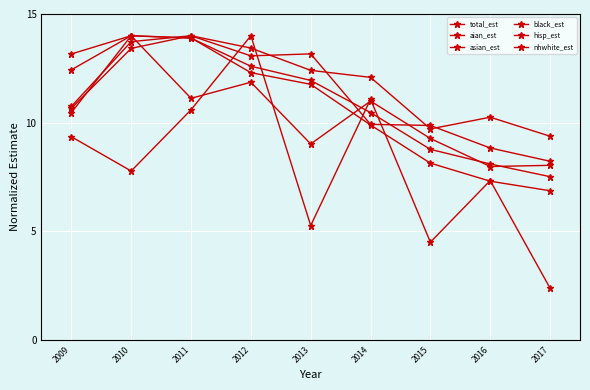

What is the difference between the second highest and second lowest values in the asian_est series?

3.8